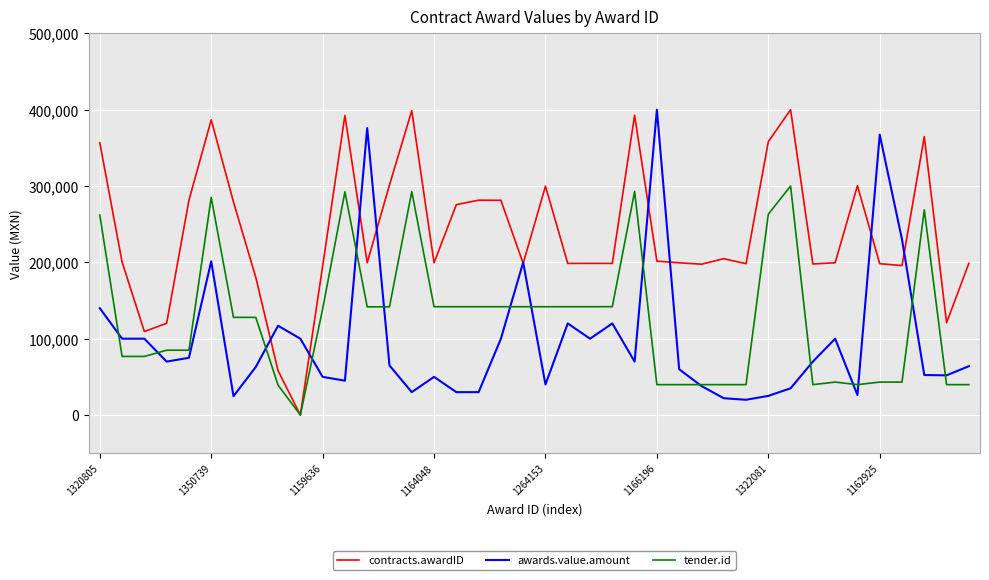

Which series has the largest total across all categories?

contracts.awardID